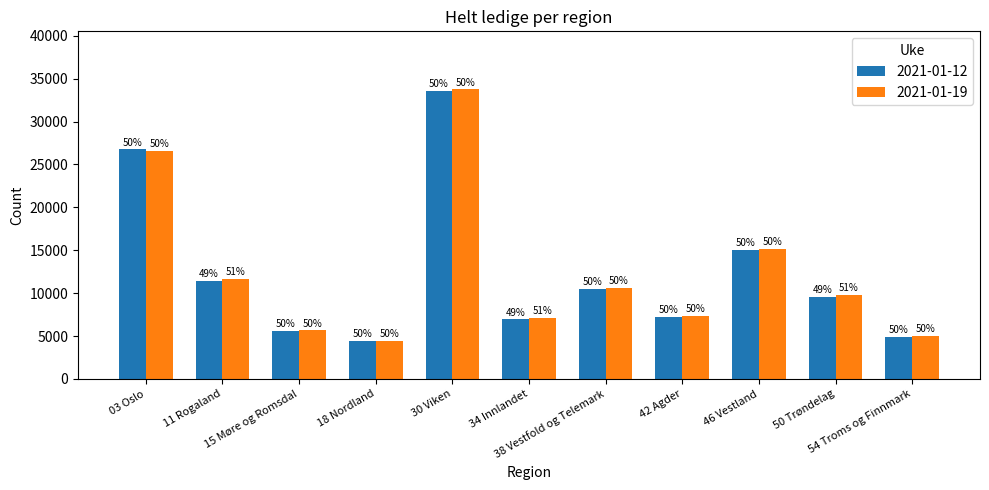

Are the bars grouped side by side (vs. stacked)?

Yes